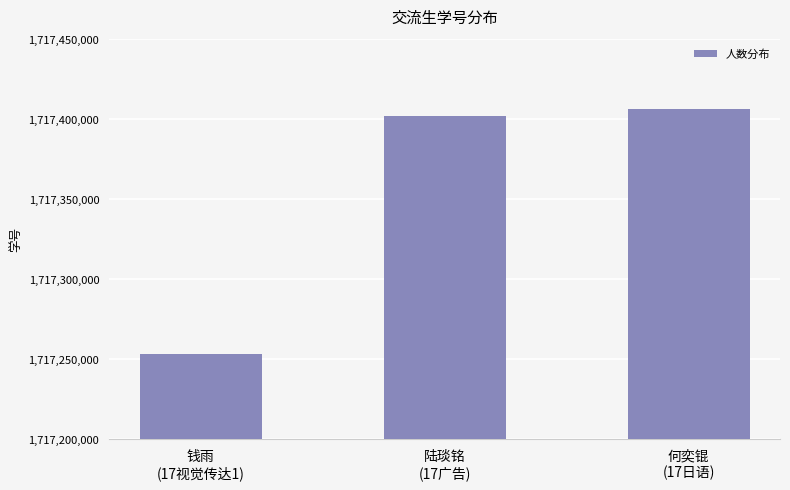

Is it true that the value at 何奕锟
(17日语) is 1717406057?

True